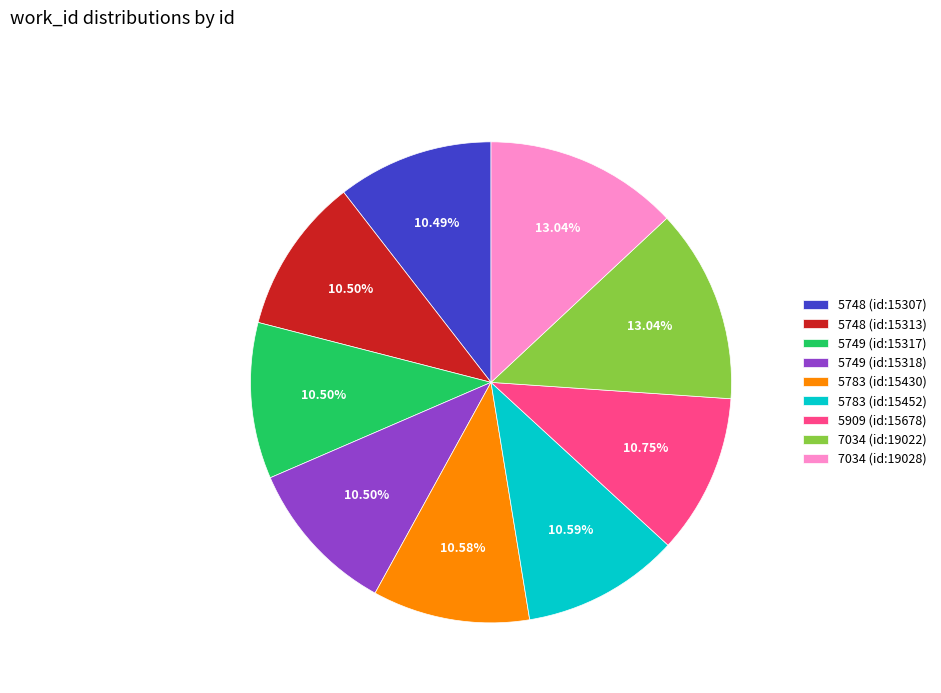

Does any single category account for the majority?

No